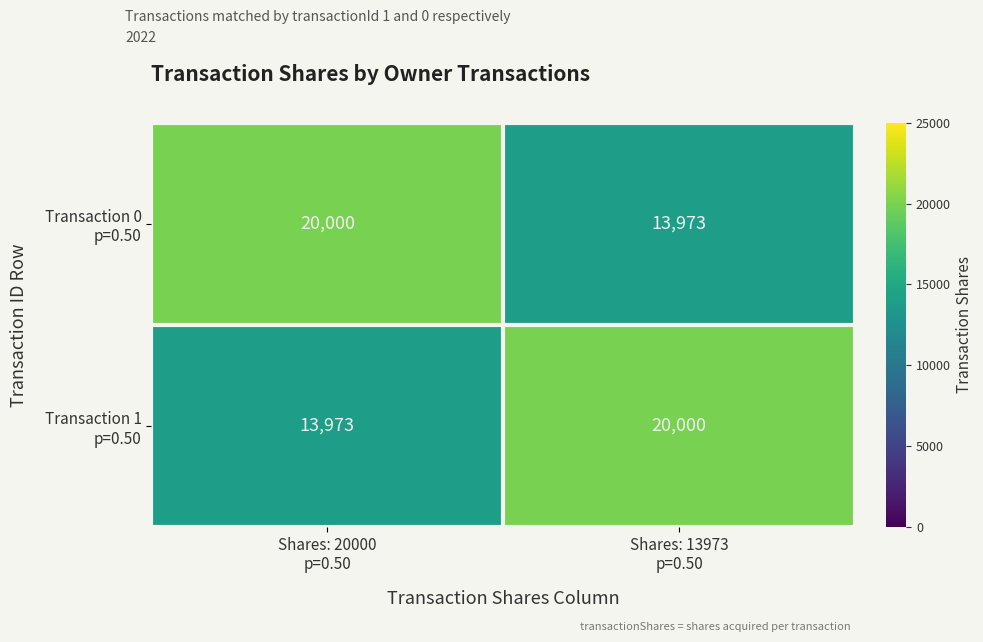

What is the maximum value shown in the chart?

20000